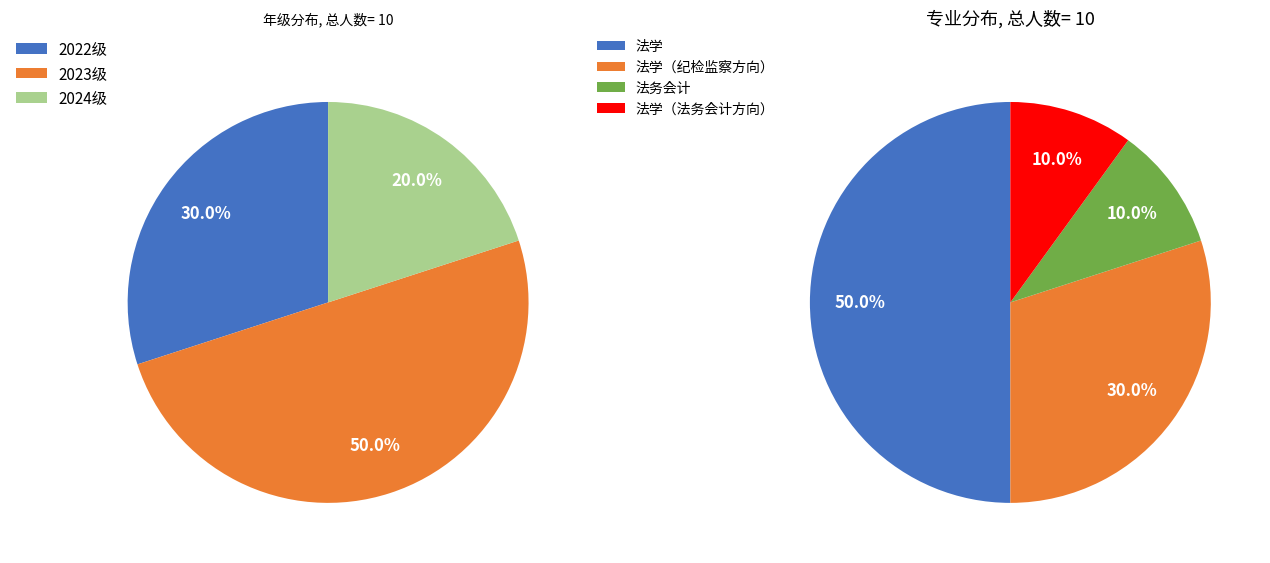

What percentage is the 2023级 slice, to the nearest percent?

50%